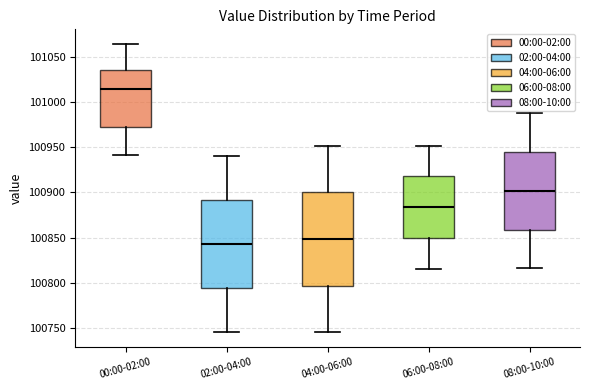

Which box has the highest median line?

00:00-02:00